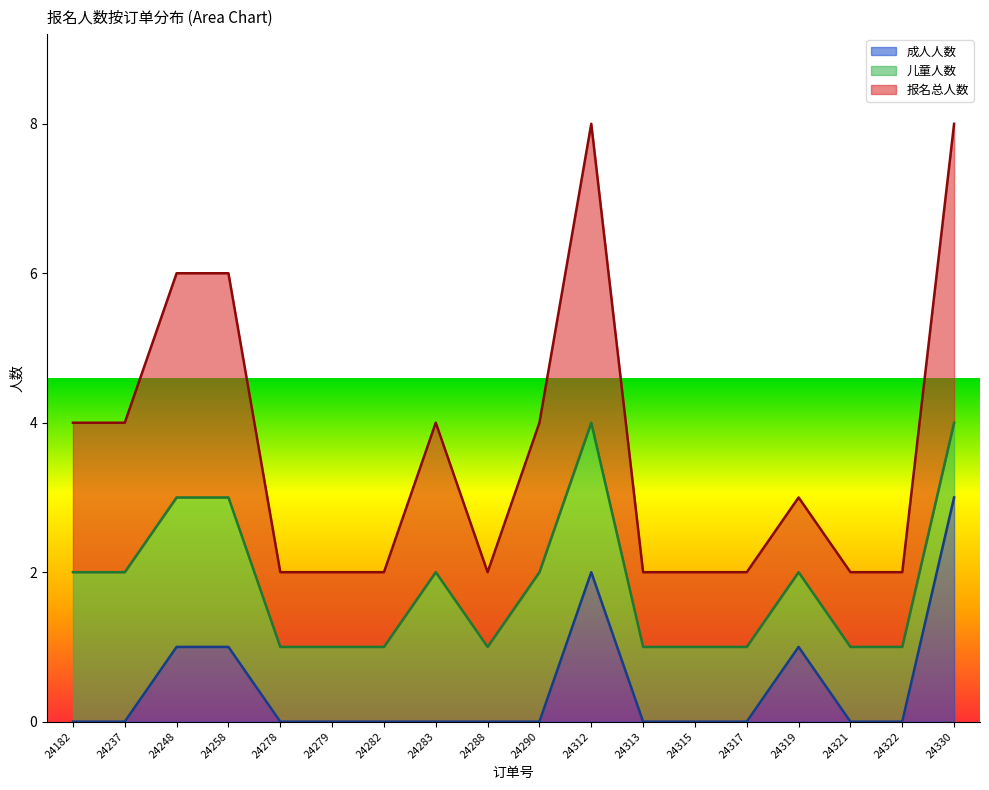

At how many categories does at least one series exceed 2?

9